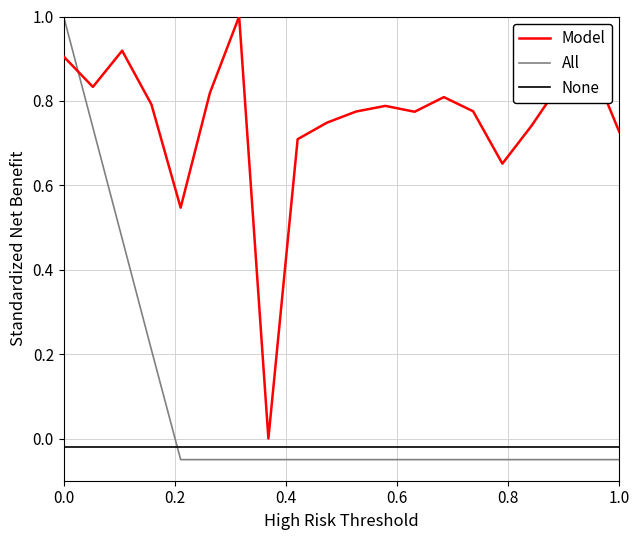

Which series has the largest total across all categories?

Model